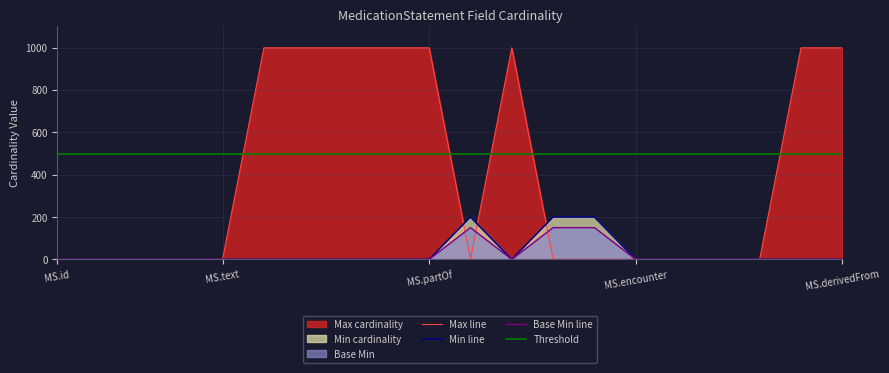

True or false: Threshold and Min line intersect in this chart.

False